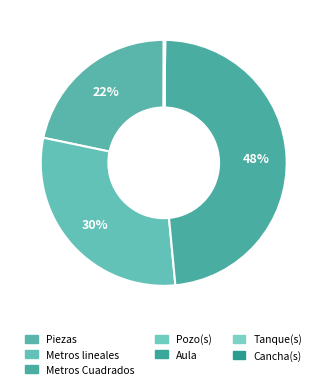

Is there any slice that represents more than half of the pie?

No